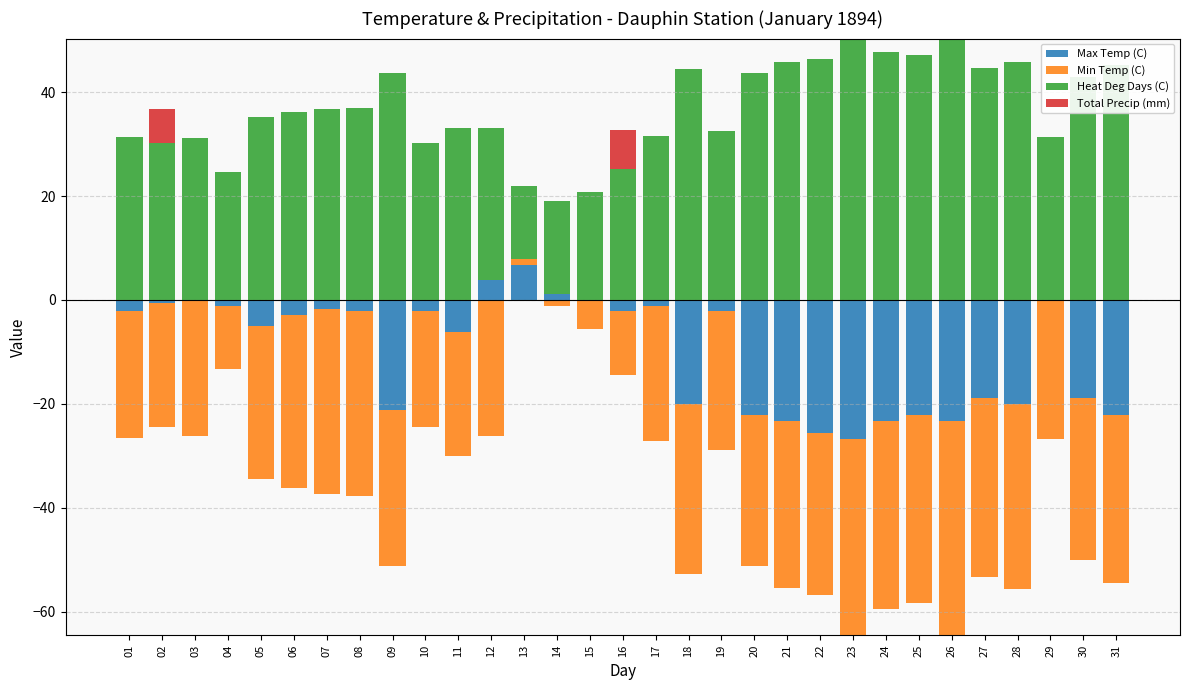

Is the value of Total Precip (mm) at 27 greater than the value of Max Temp (C) at 10?

No